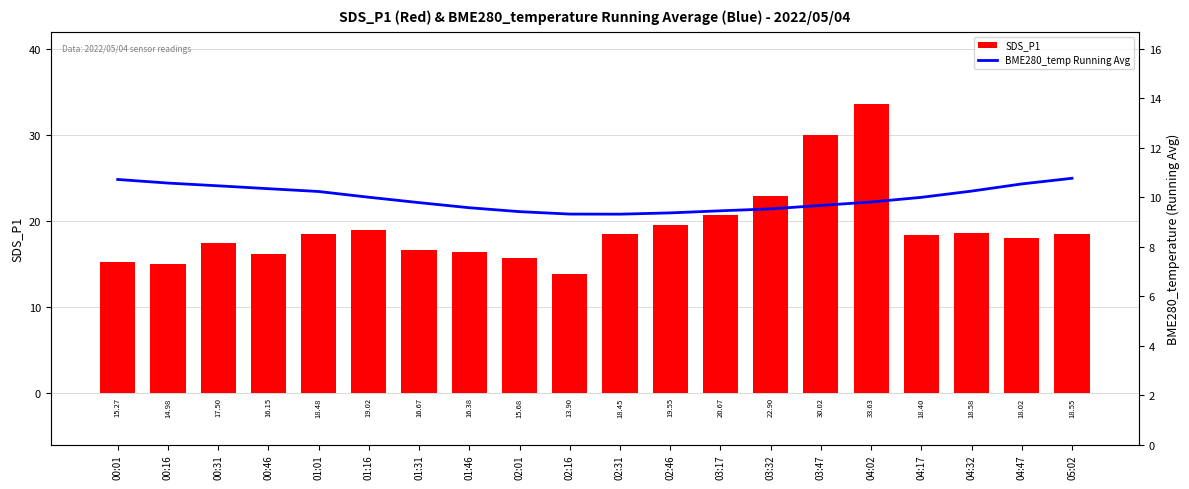

Does the chart contain stacked bars?

No